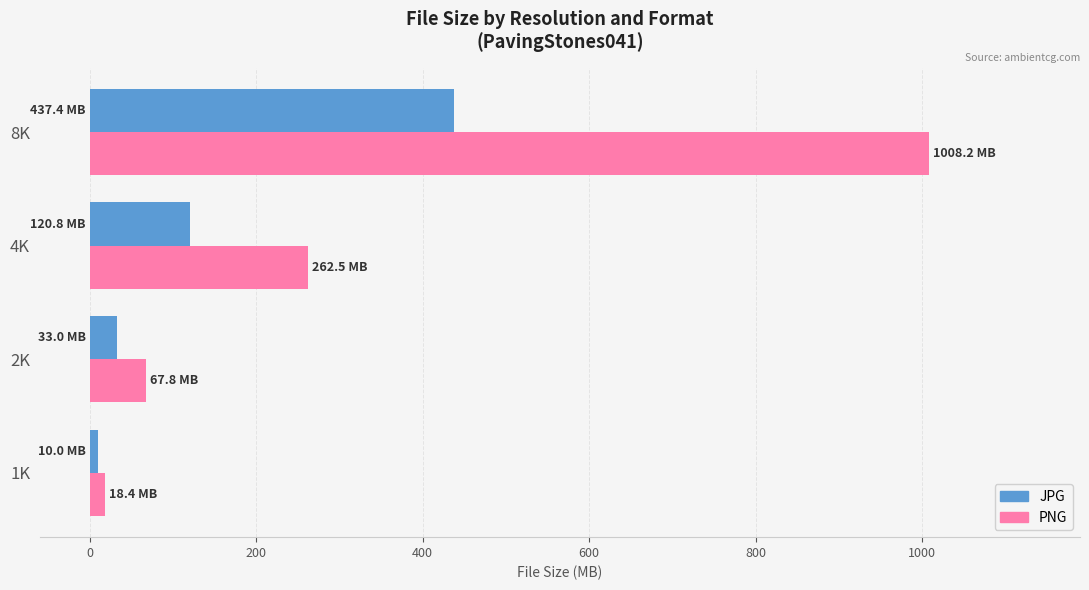

At which category is the sum across all series the highest?

8K